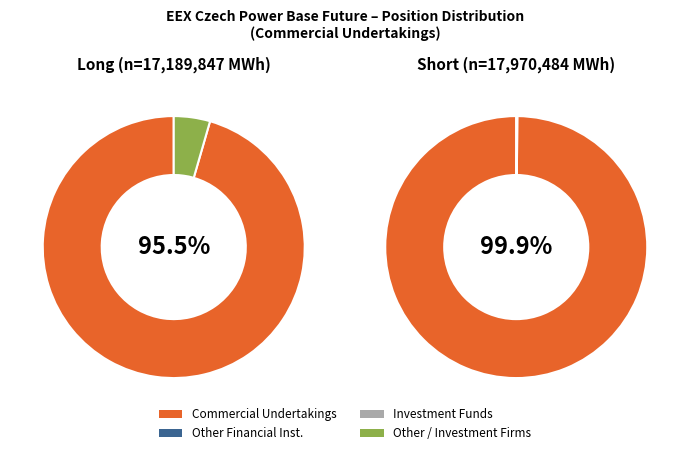

How many segments does this pie chart have?

4